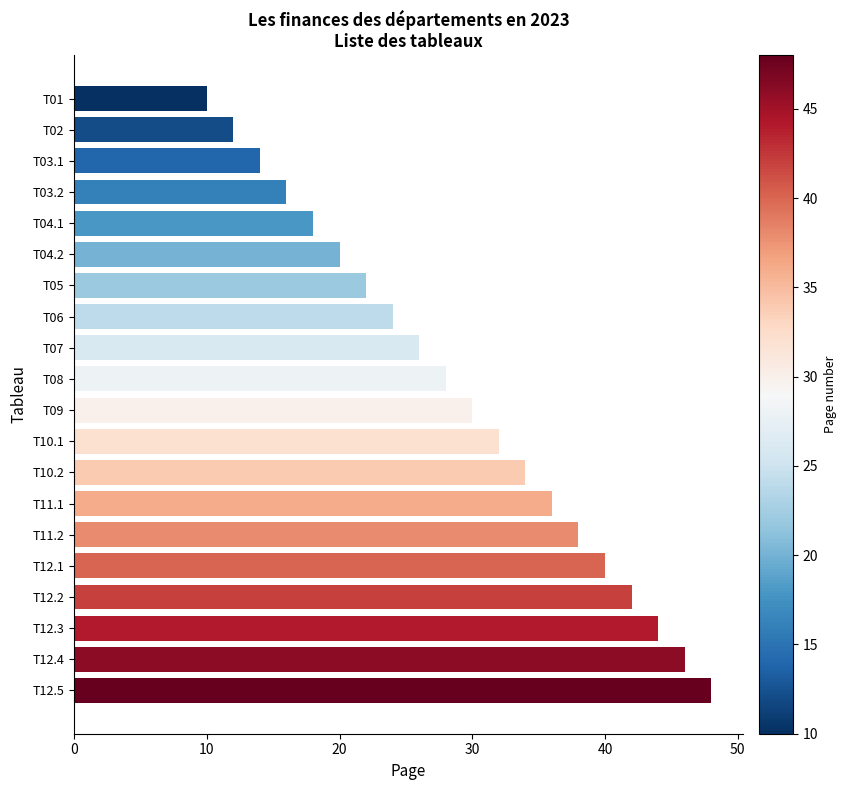

Which label corresponds to the largest value in the chart?

T12.5